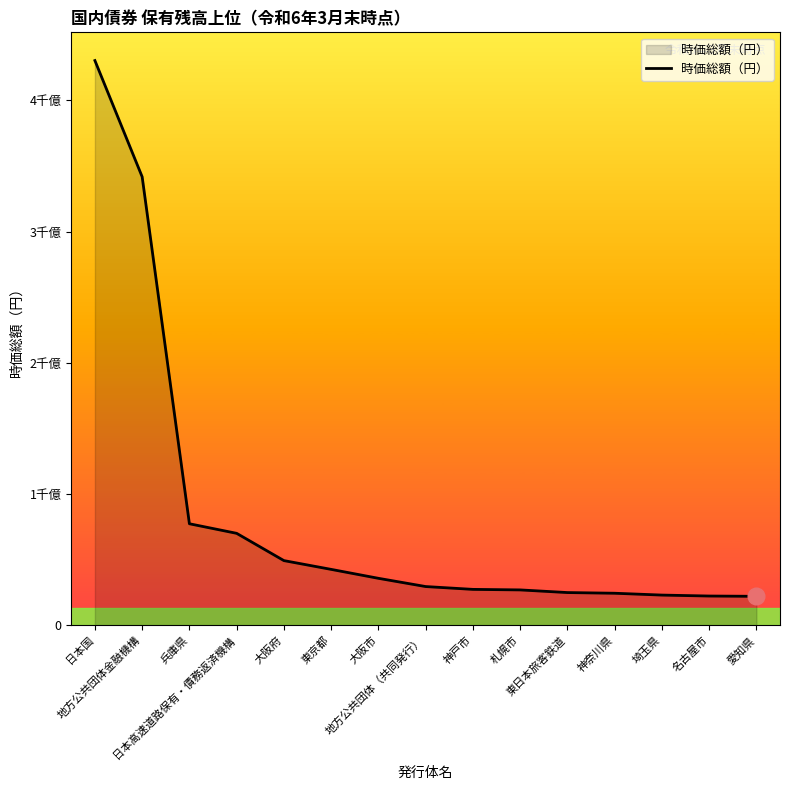

What position from the right is 東日本旅客鉄道?

5